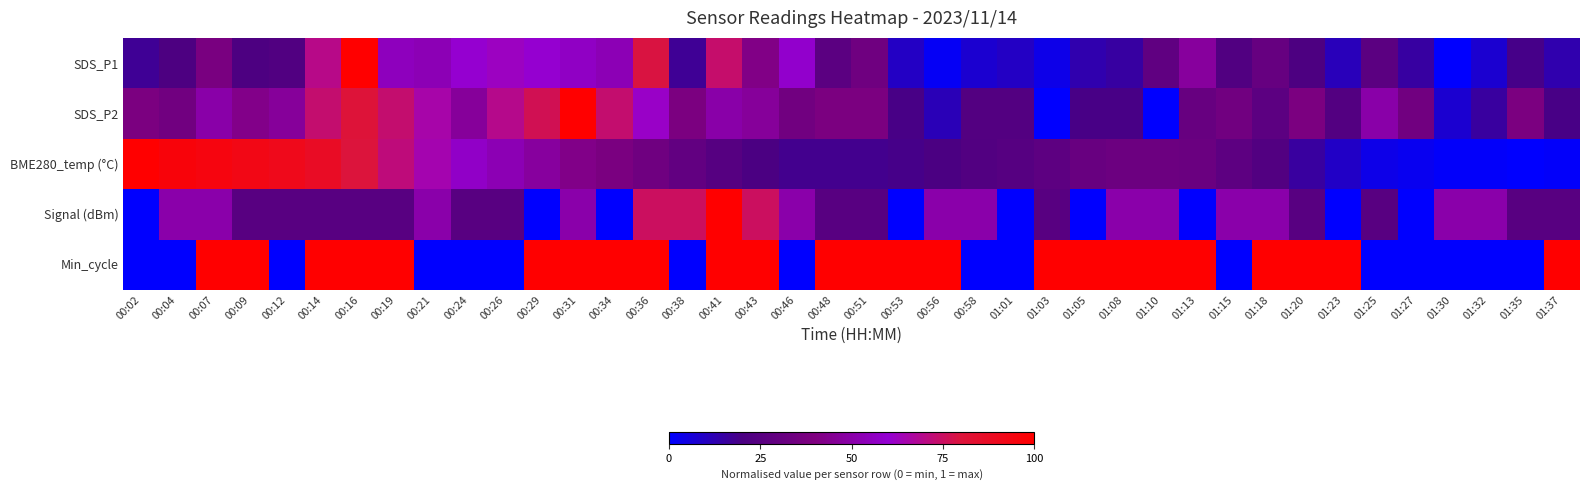

What is the total value across all series at 00:19?

3.2